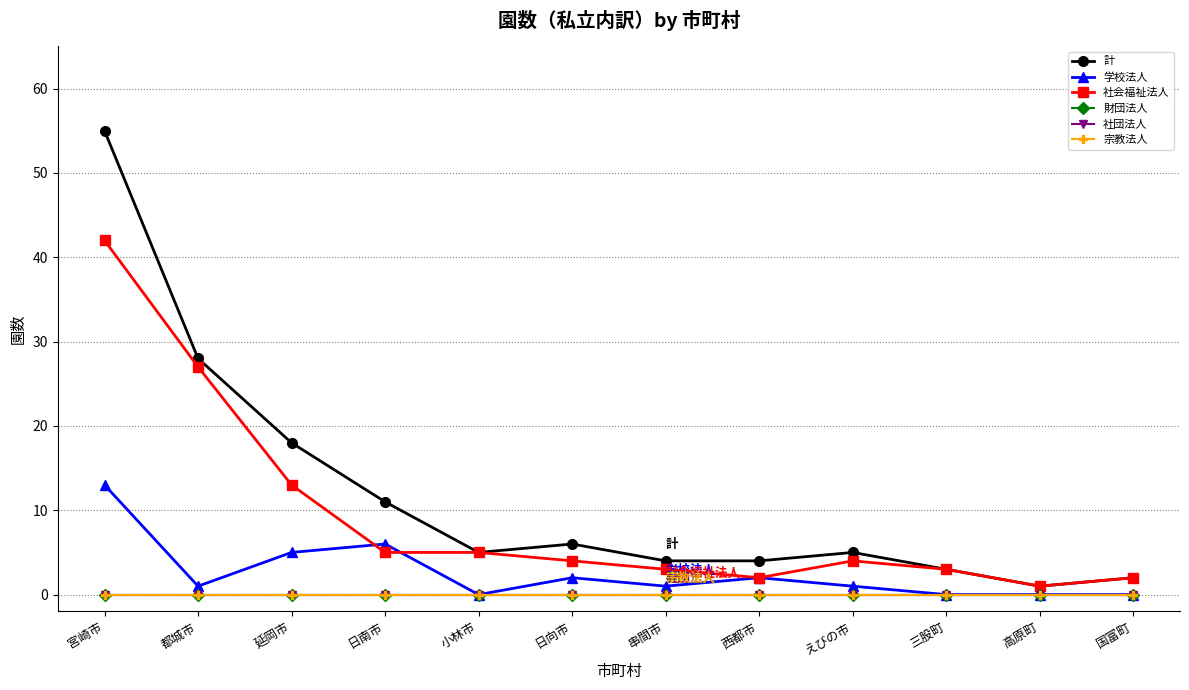

True or false: 宗教法人 and 財団法人 intersect in this chart.

False